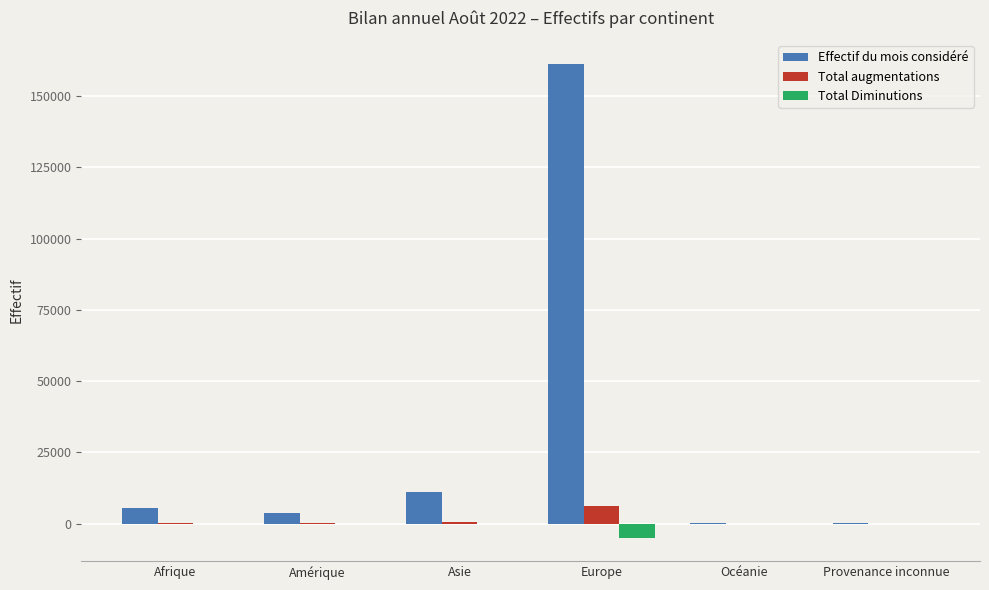

What is the sum of all Total augmentations values?

7345